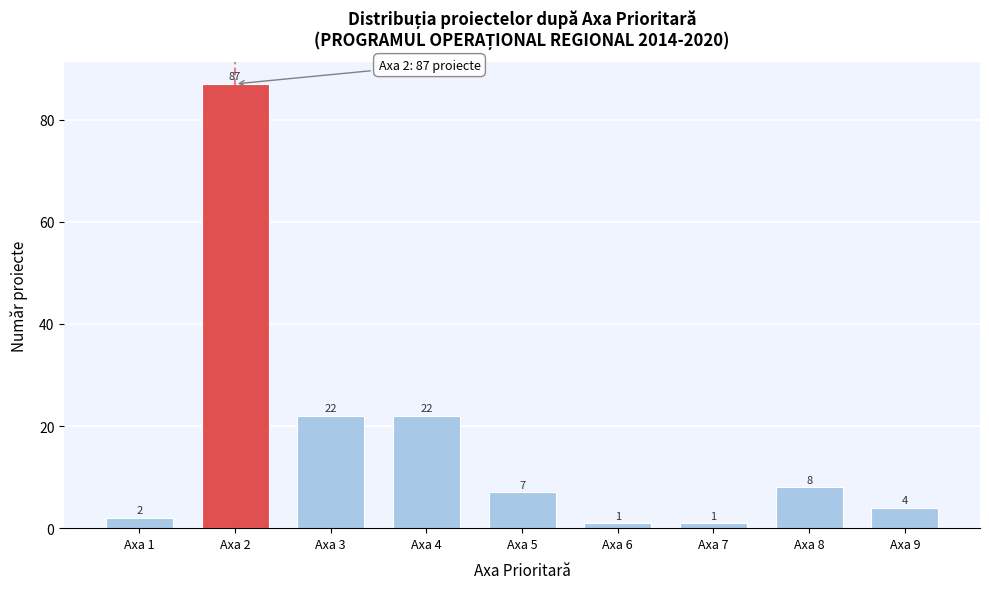

Reading left to right, list all the values displayed in this chart.

Axa 1=2	Axa 2=87	Axa 3=22	Axa 4=22	Axa 5=7	Axa 6=1	Axa 7=1	Axa 8=8	Axa 9=4